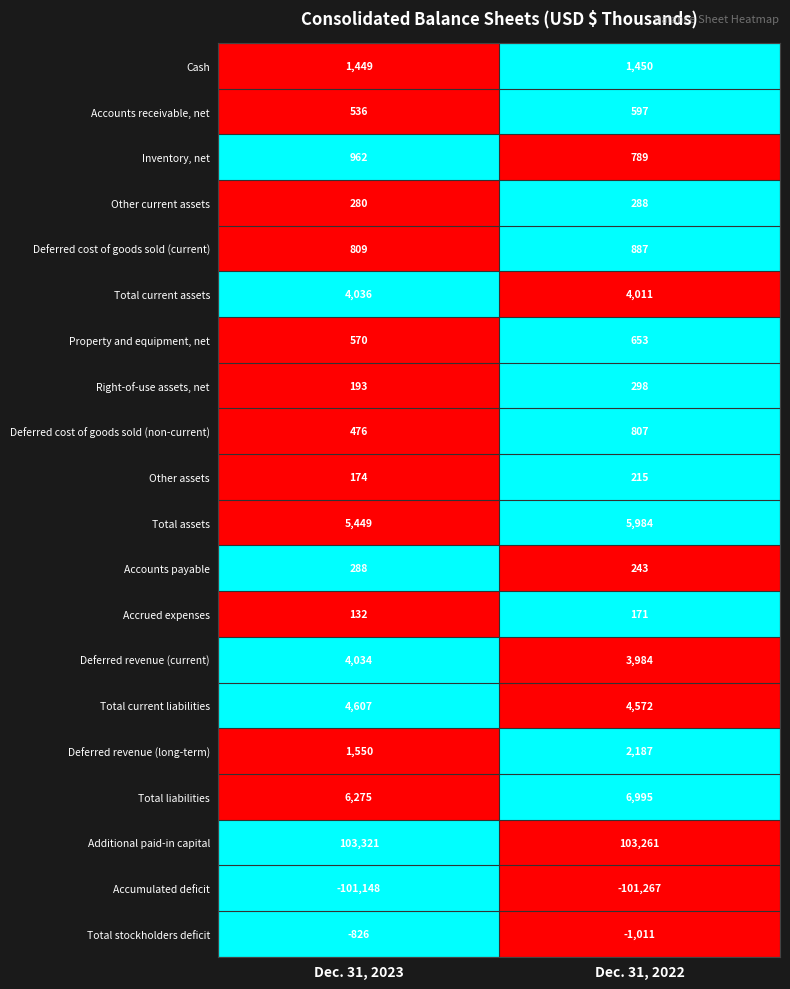

What is the difference between the Property and equipment, net values at Dec. 31, 2022 and Dec. 31, 2023?

83